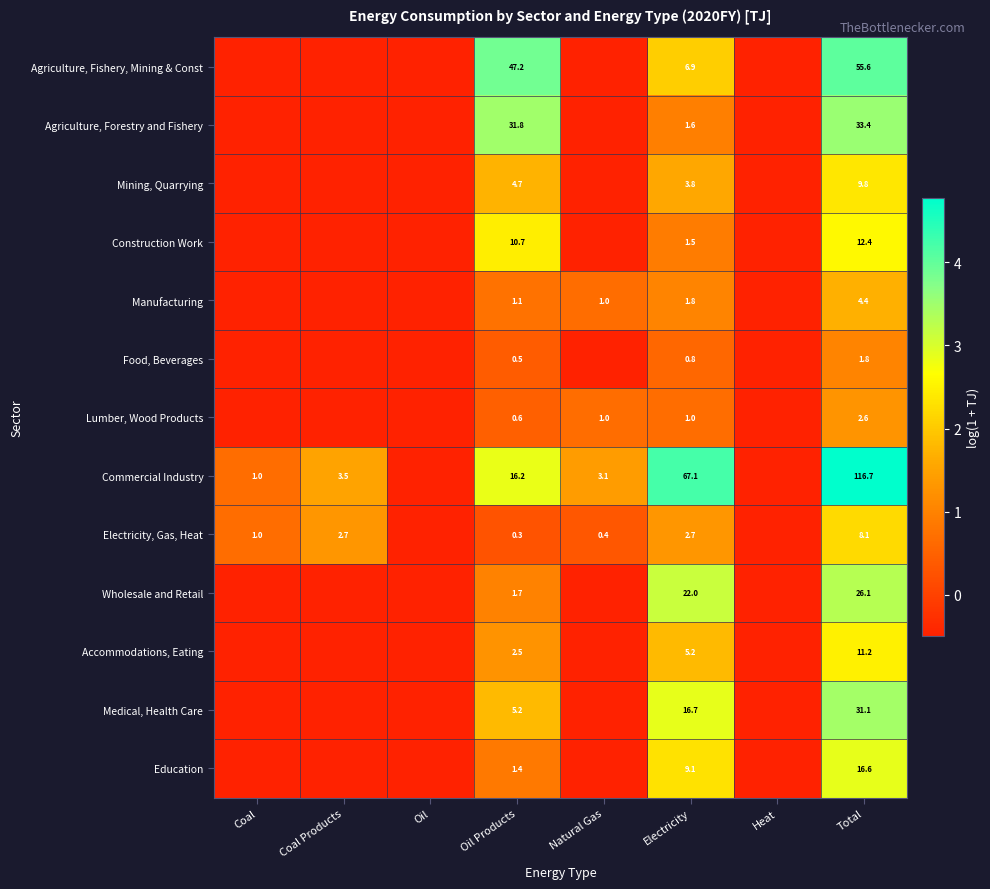

At Oil Products, list the series in order from smallest to largest.

Electricity, Gas, Heat, Food, Beverages, Lumber, Wood Products, Manufacturing, Education, Wholesale and Retail, Accommodations, Eating, Mining, Quarrying, Medical, Health Care, Construction Work, Commercial Industry, Agriculture, Forestry and Fishery, Agriculture, Fishery, Mining & Const